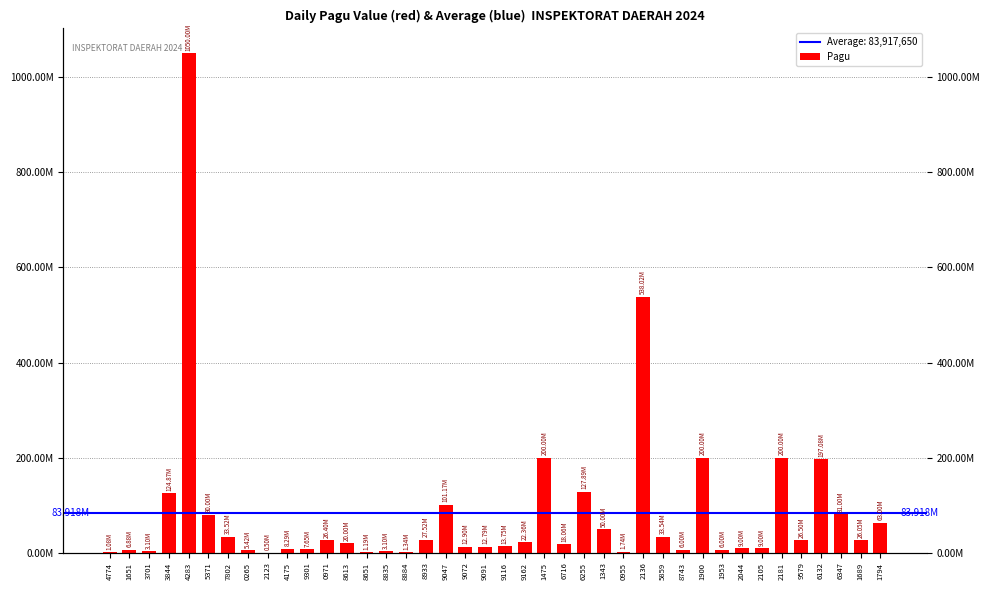

What is the sum of the values at 6255 and 9116?

141641700